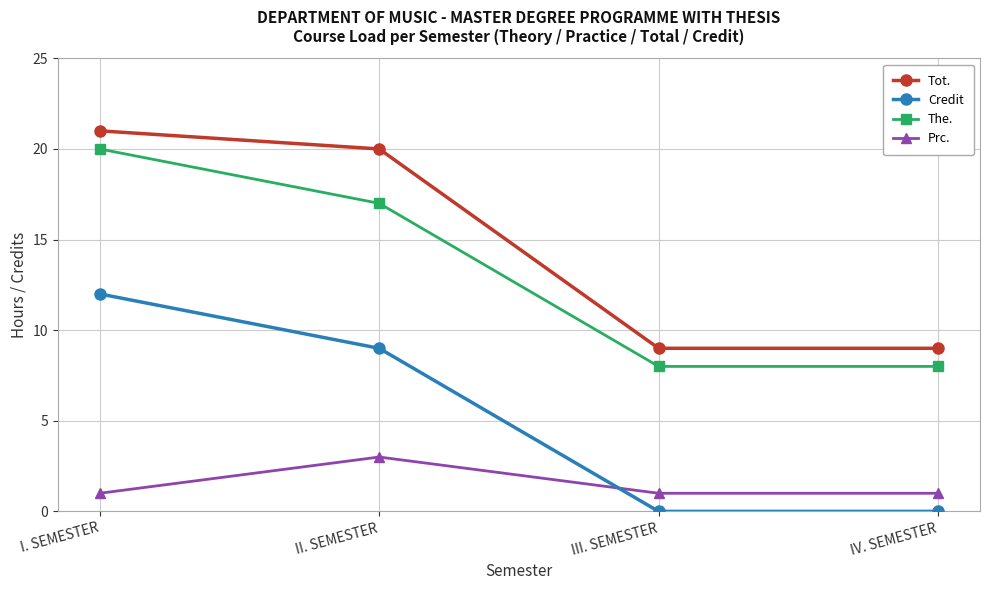

True or false: Prc. and Credit intersect in this chart.

True